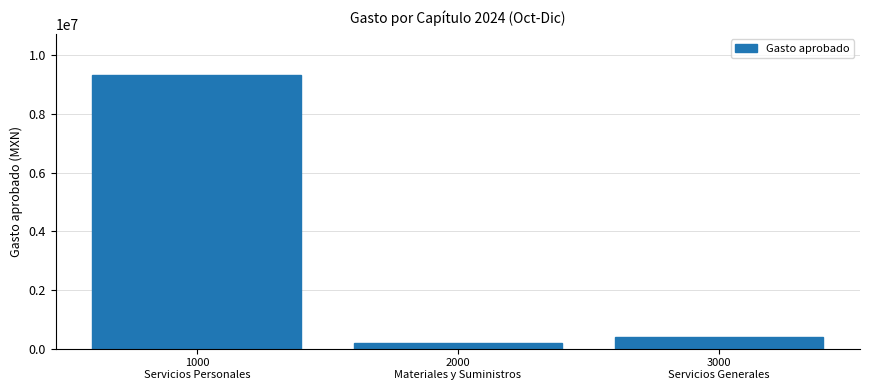

Which category has the lowest value across all series?

2000
Materiales y Suministros